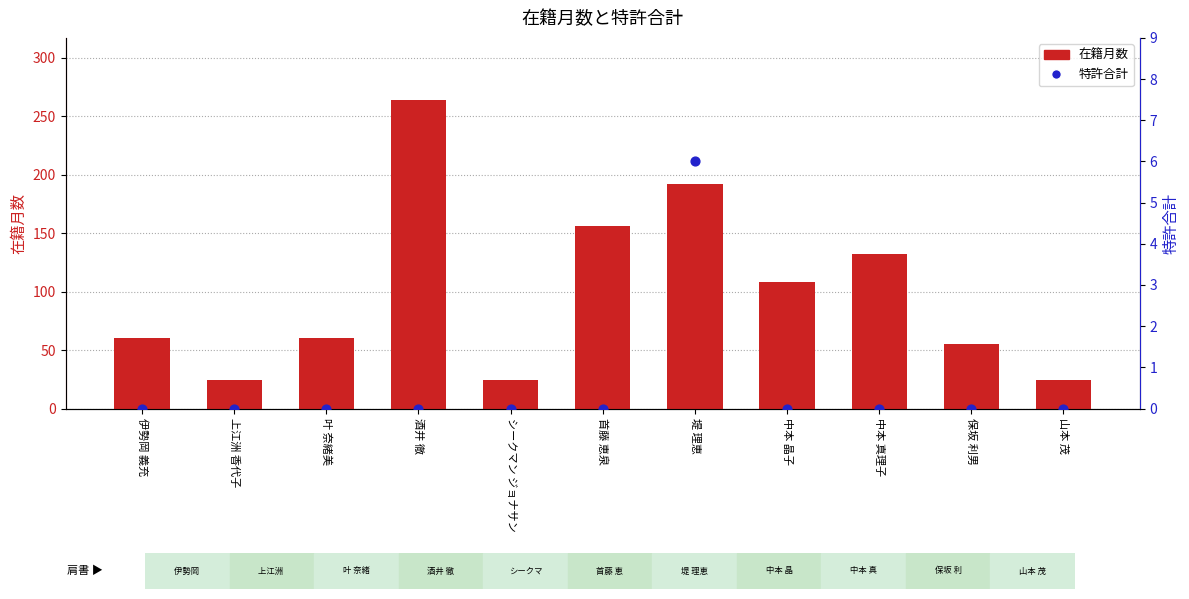

Which series reaches the maximum Y coordinate?

在籍月数